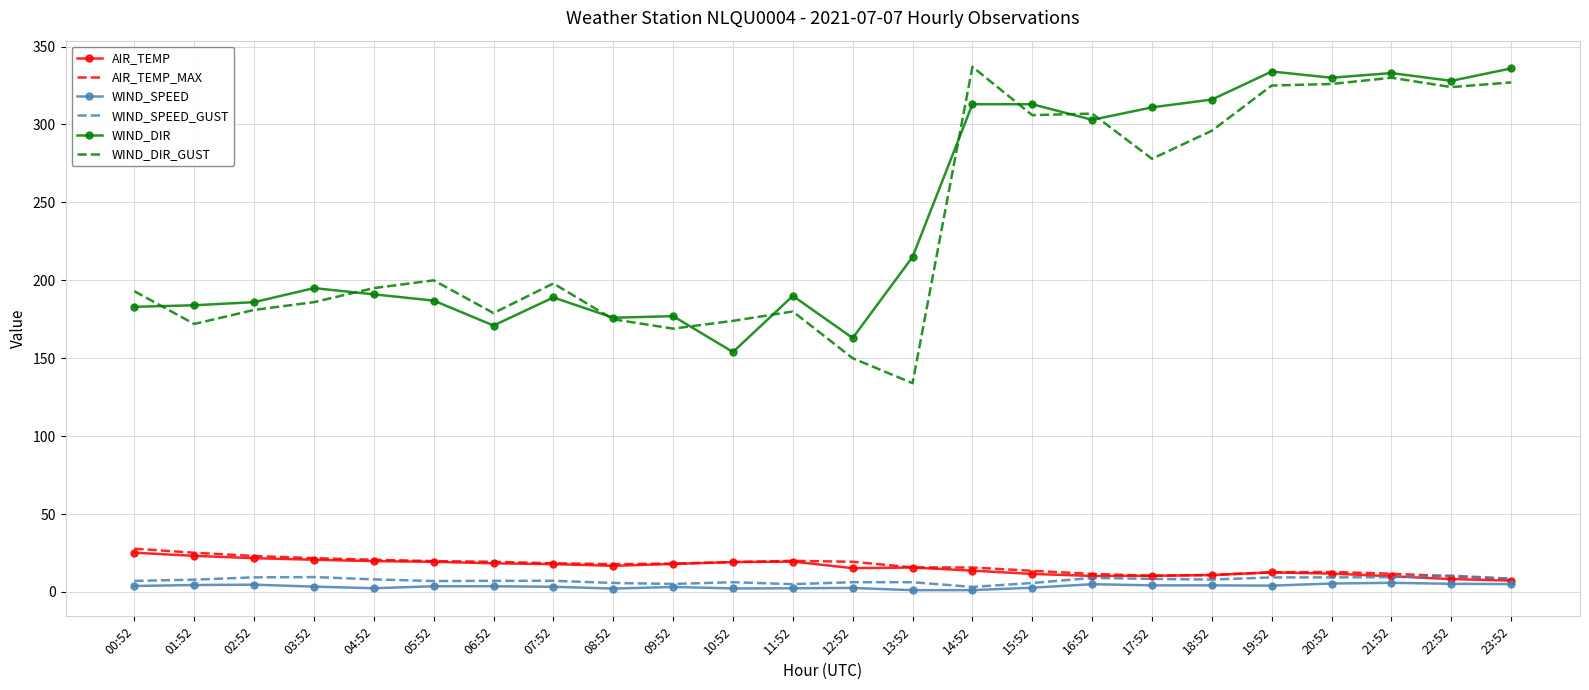

Is the value of WIND_SPEED at 14:52 greater than the value of WIND_DIR_GUST at 23:52?

No